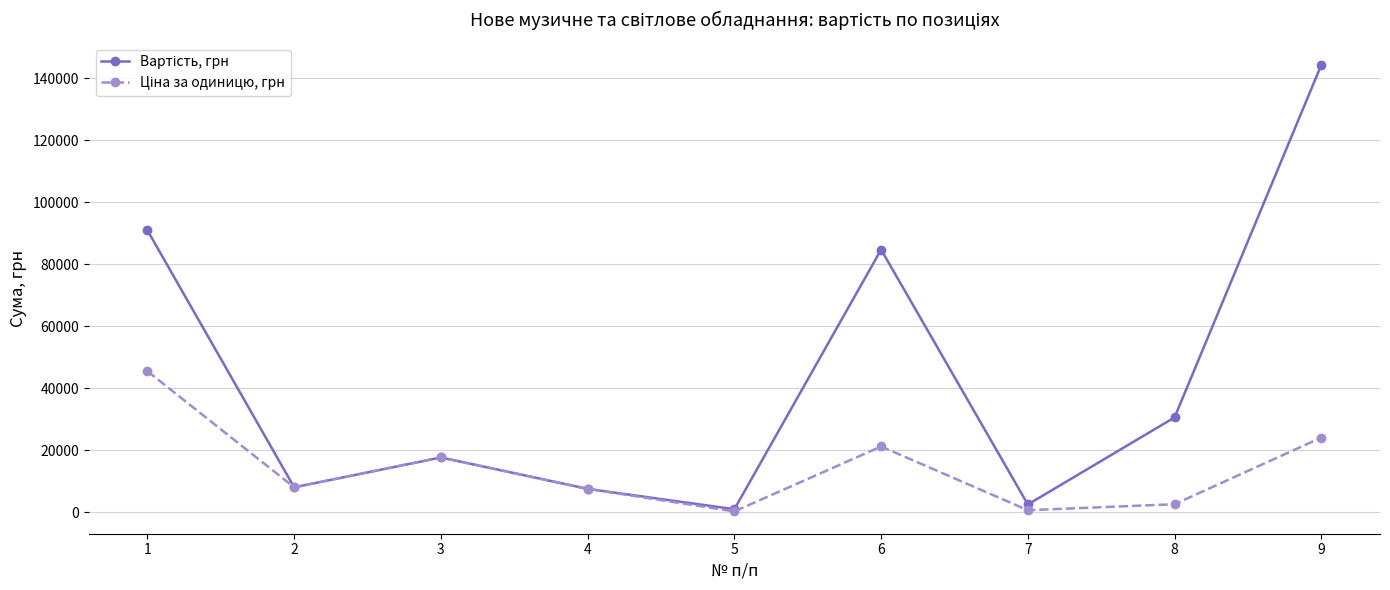

At which category is the sum across all series the highest?

9